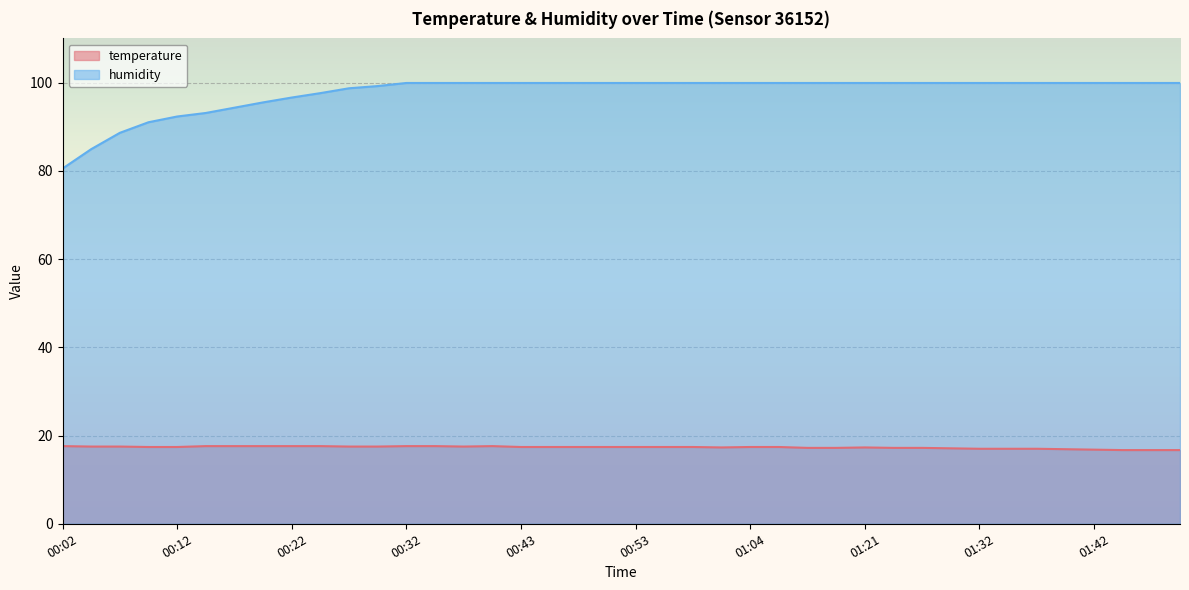

At which category is the sum across all series the highest?

00:32